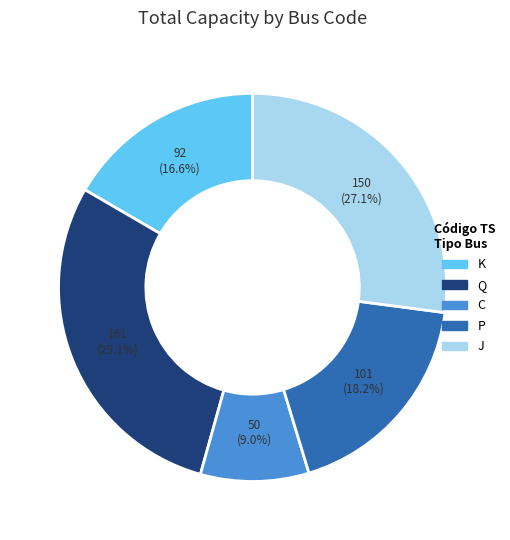

Rank the categories by value from highest to lowest.

Q, J, P, K, C